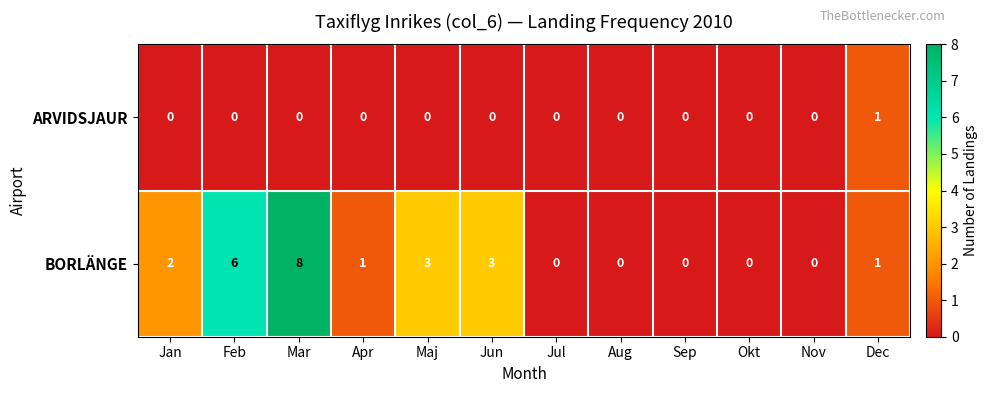

List the series in order of their overall mean, highest first.

BORLÄNGE, ARVIDSJAUR